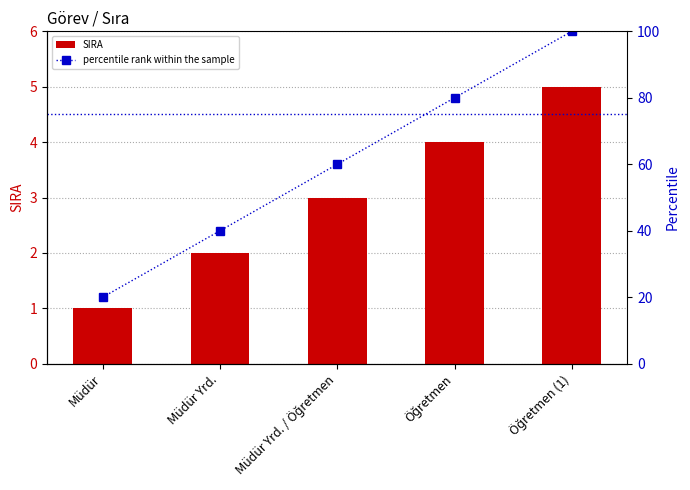

Does the chart contain any negative values?

No